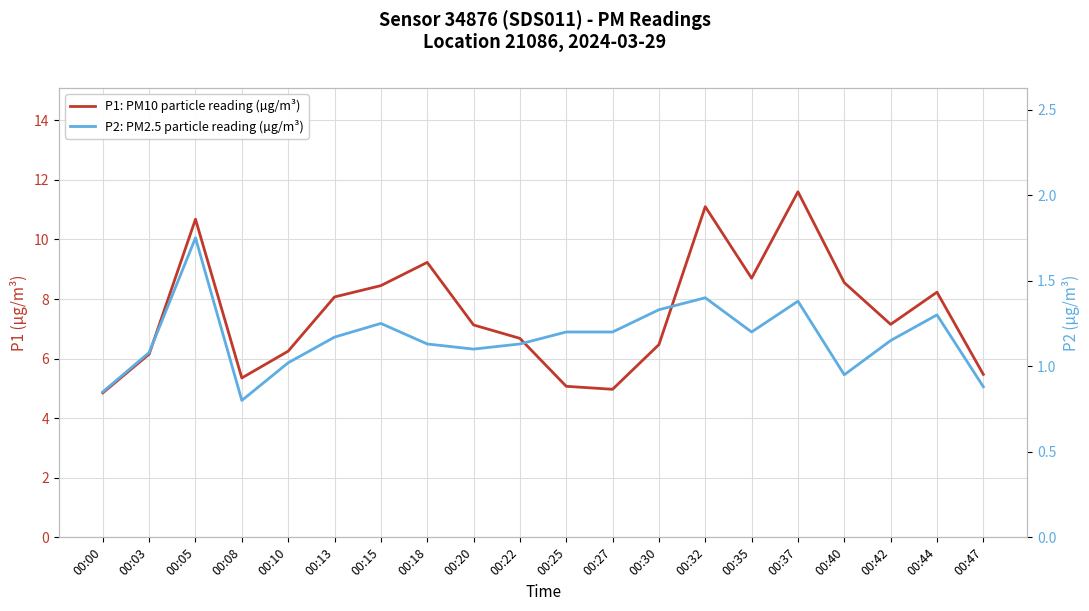

What is the difference between the second highest and minimum values in the P2: PM2.5 particle reading (µg/m³) series?

0.6